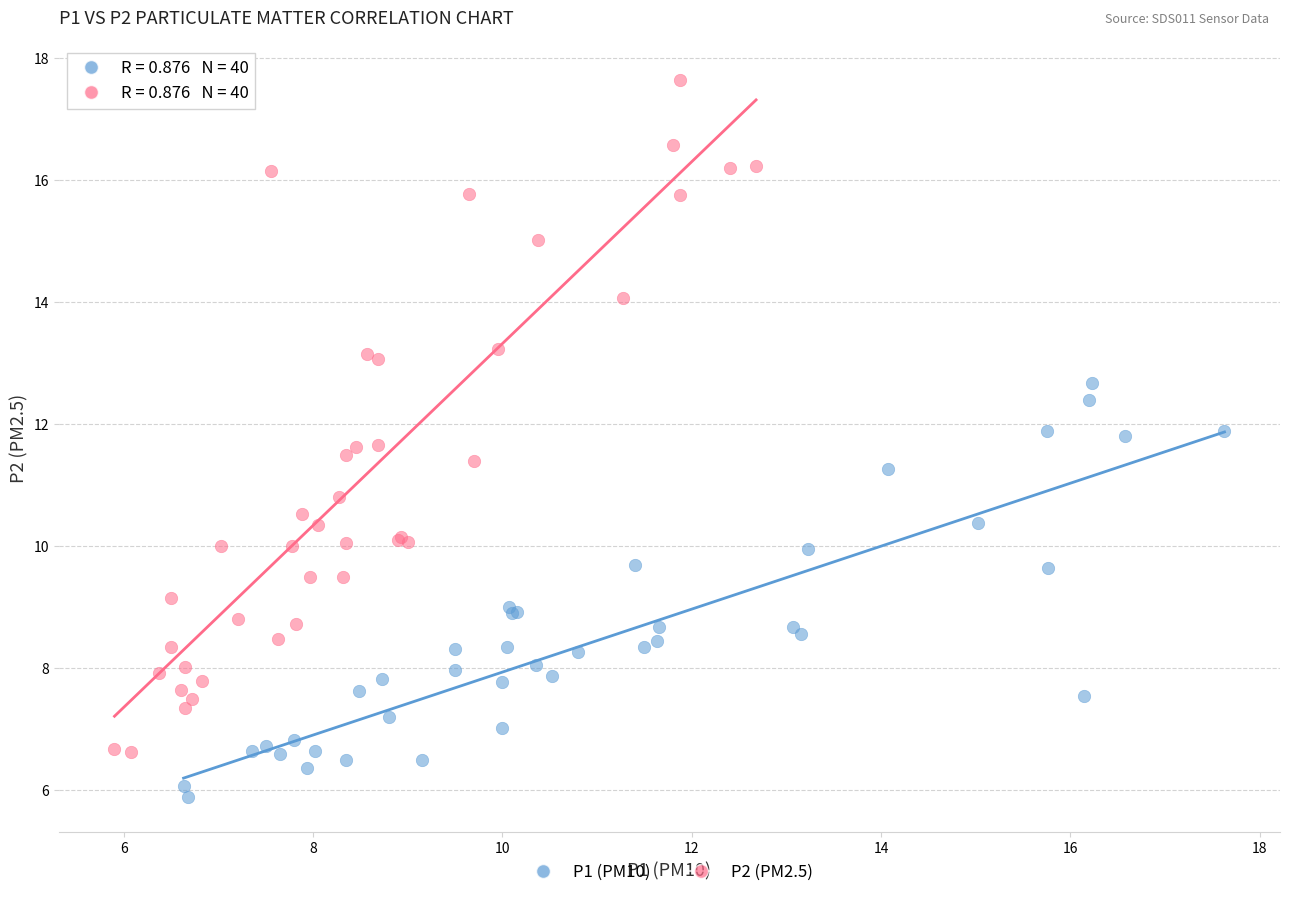

Which series reaches the minimum Y coordinate?

P1 (PM10)